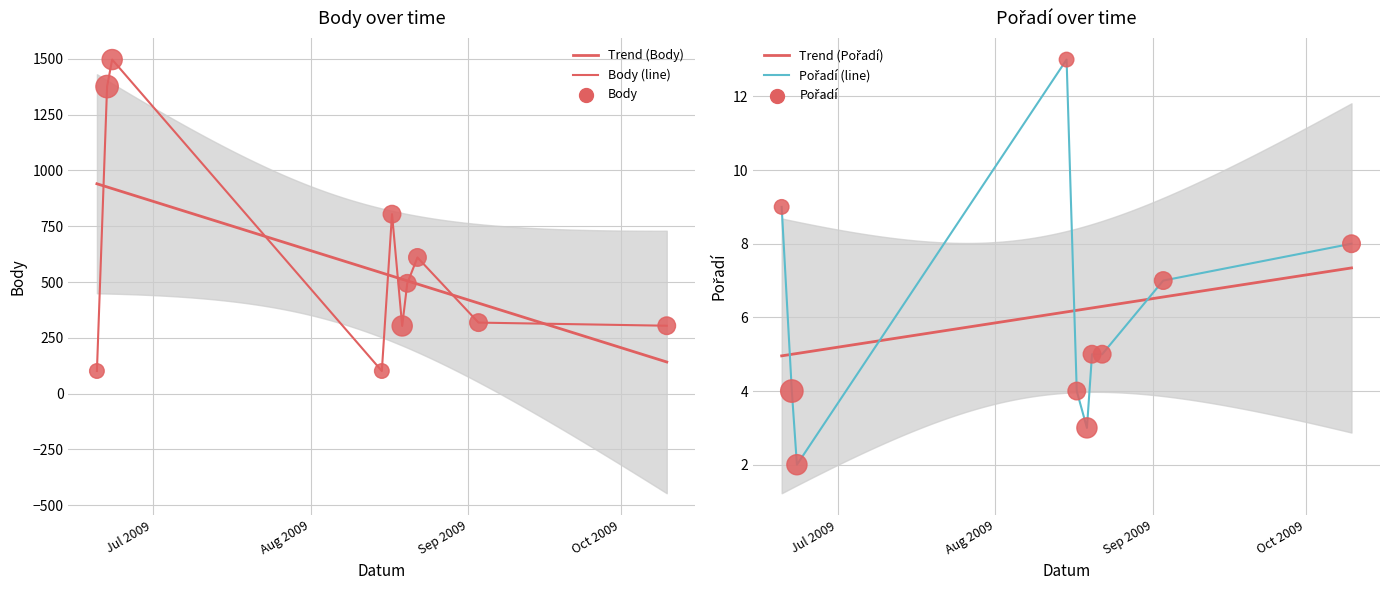

Is the value of Body at 2009-08-22 greater than the value of Pořadí at 2009-06-23?

Yes